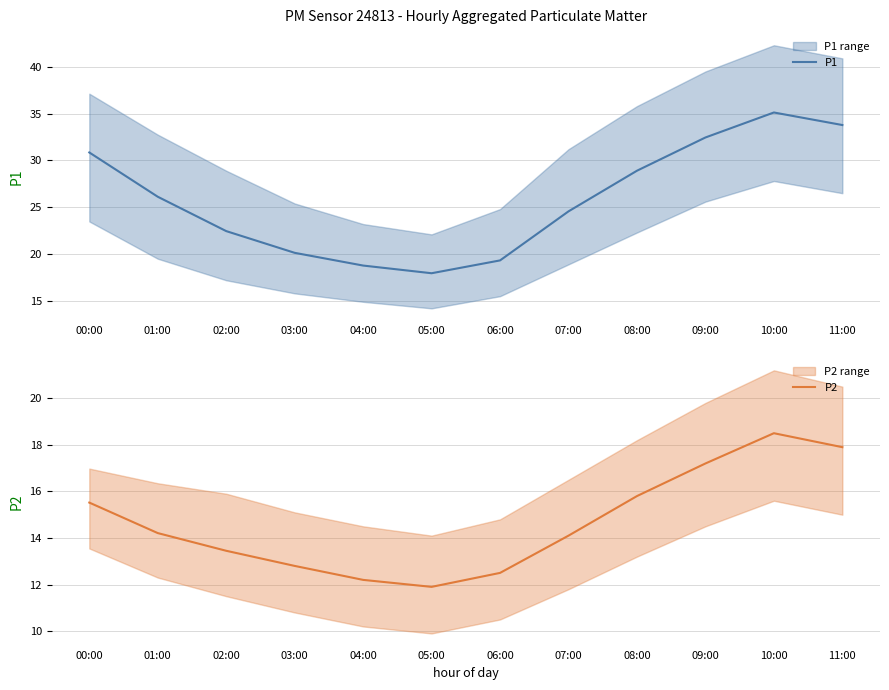

What position from the right is 09:00?

3